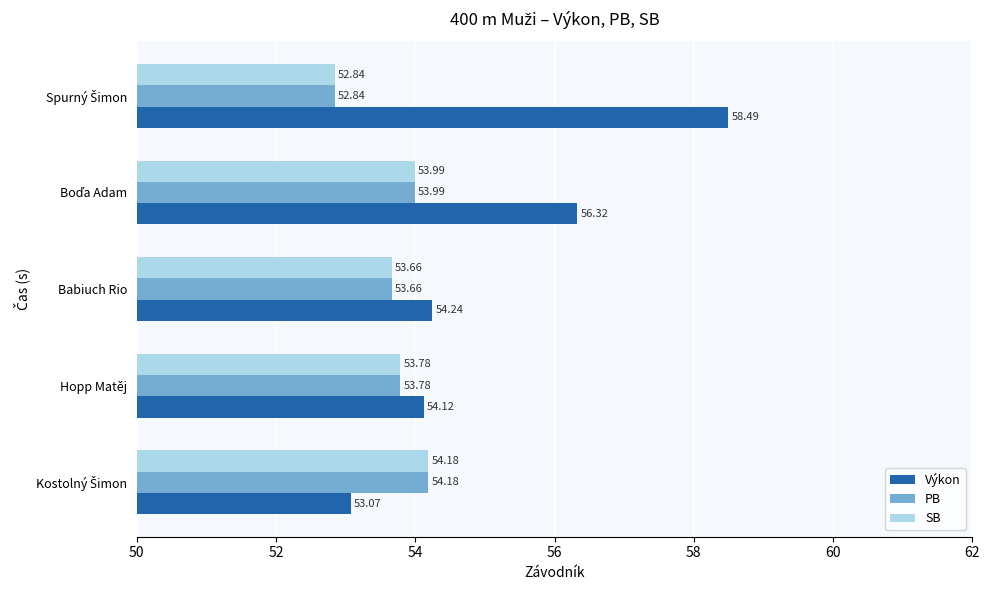

What are all the series names shown in the legend?

Výkon, PB, SB